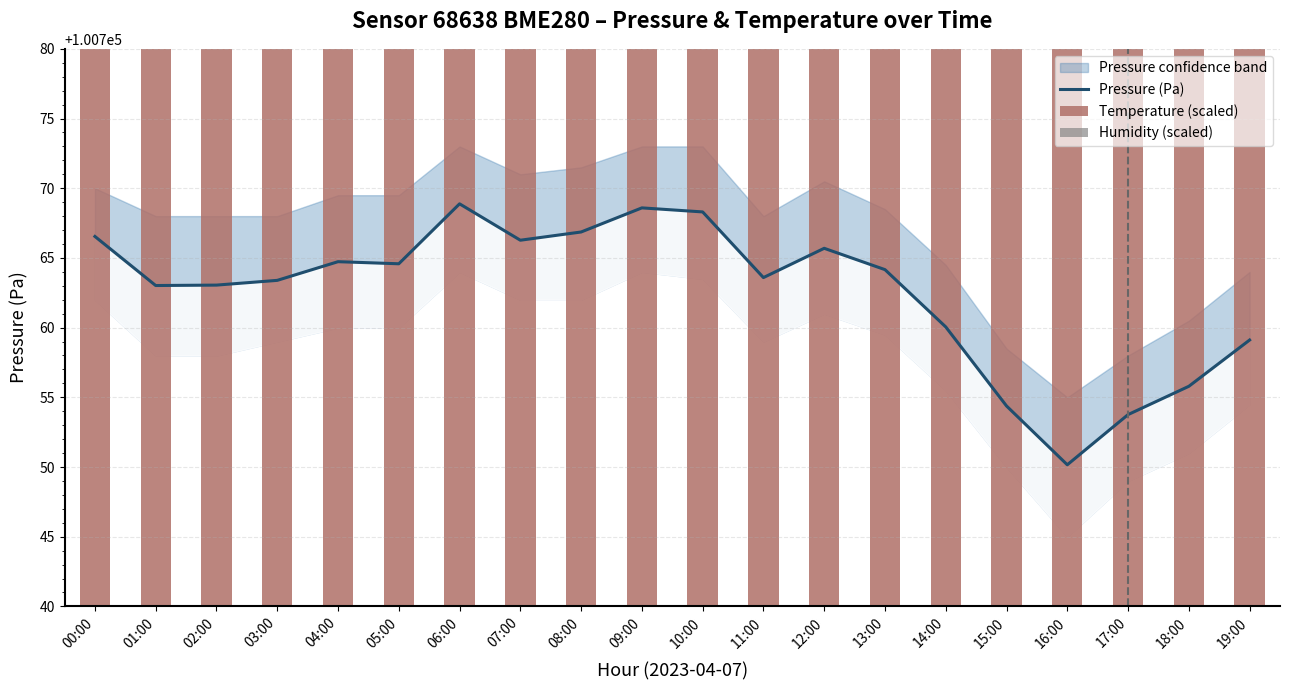

List the series in order of their peak value, highest first.

Temperature (scaled), Humidity (scaled), Pressure (Pa)